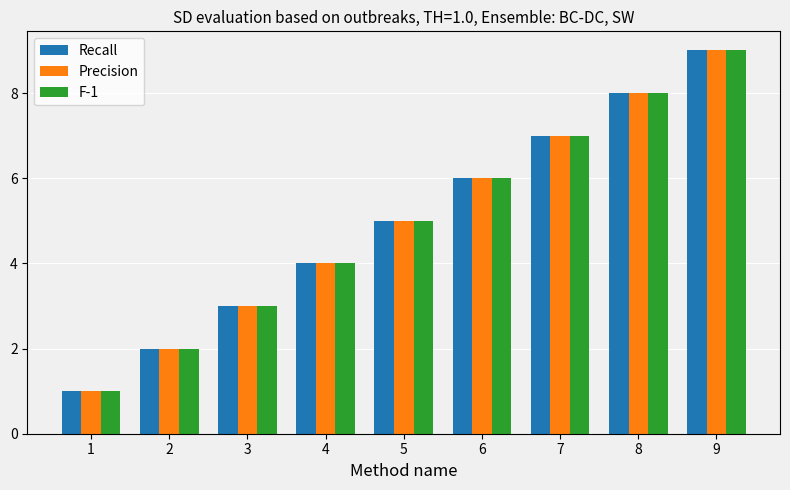

Where is Precision nearest to the value 5?

5